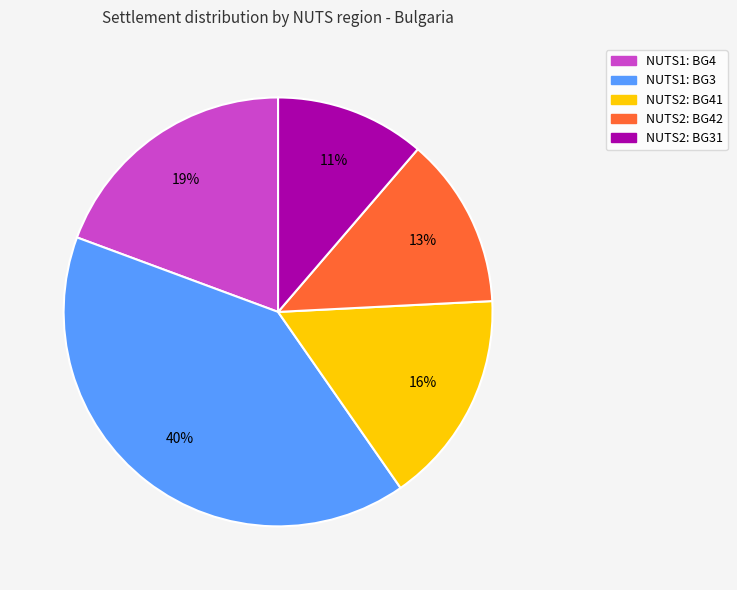

How many segments does this pie chart have?

5